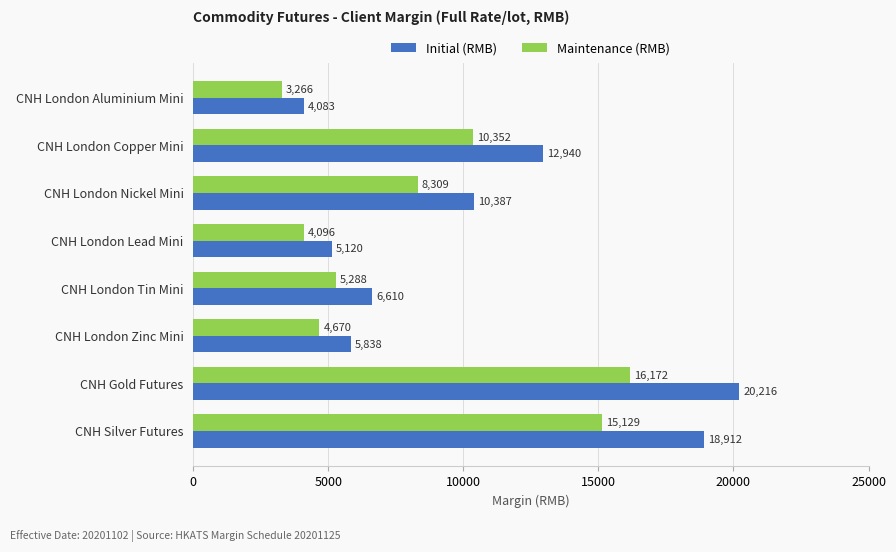

What is the difference between the Maintenance (RMB) values at CNH Gold Futures and CNH London Aluminium Mini?

12906